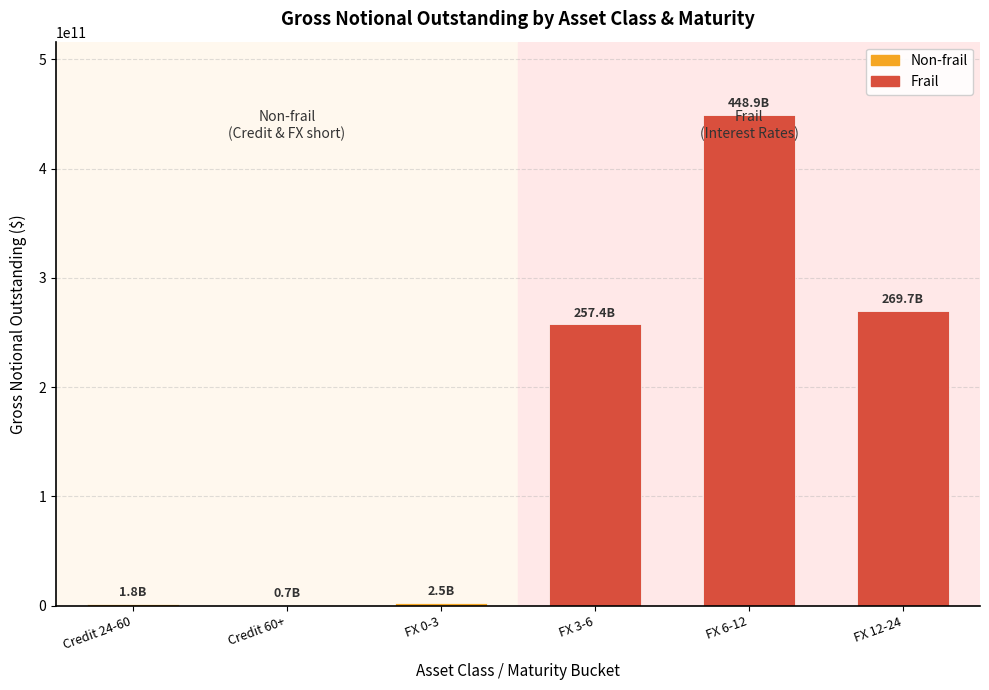

What is the maximum value shown in the chart?

448929988107